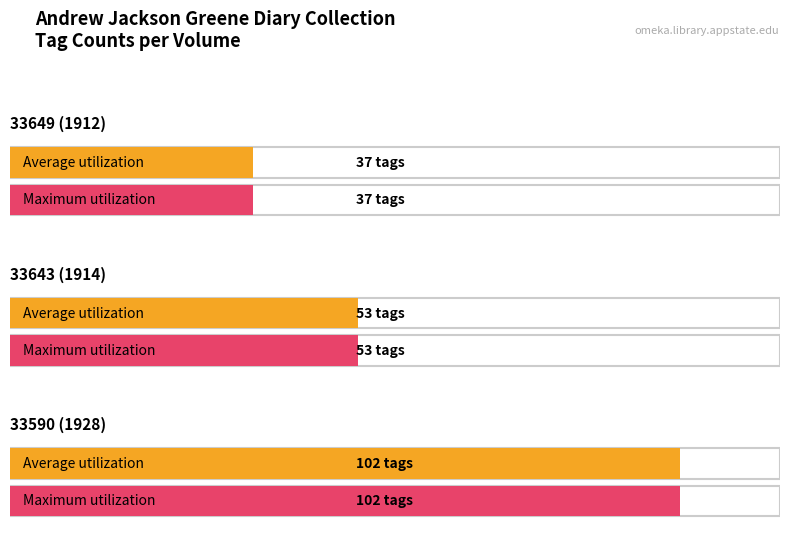

The value of Maximum utilization at 33590 (1928) is 30. True or false?

False